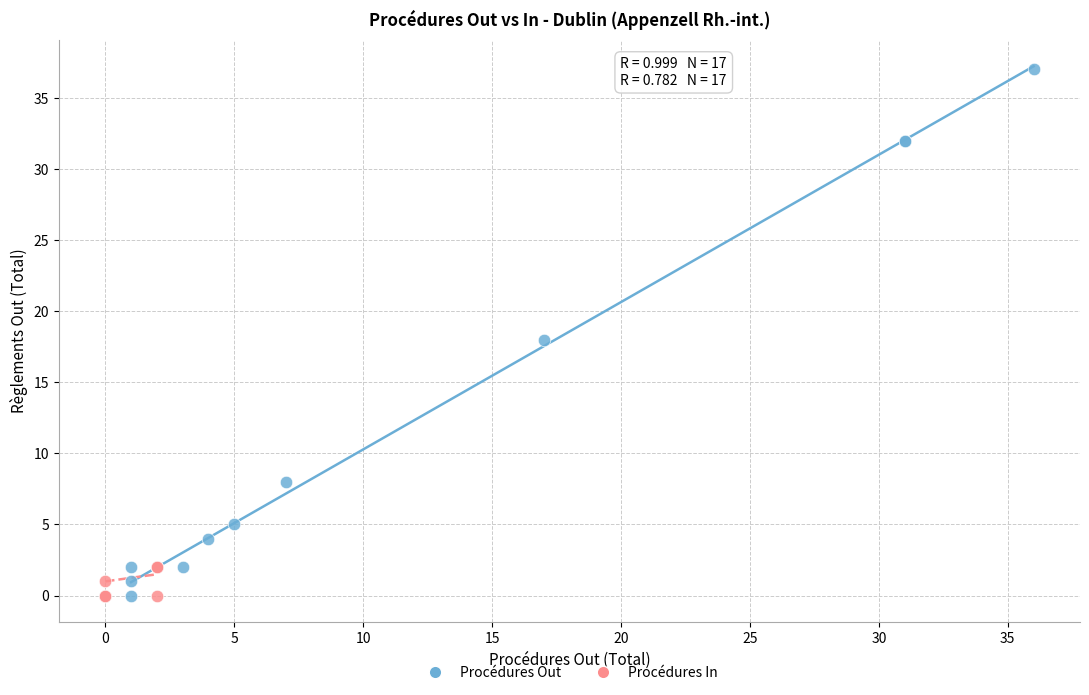

Which series reaches the maximum Y coordinate?

Procédures Out